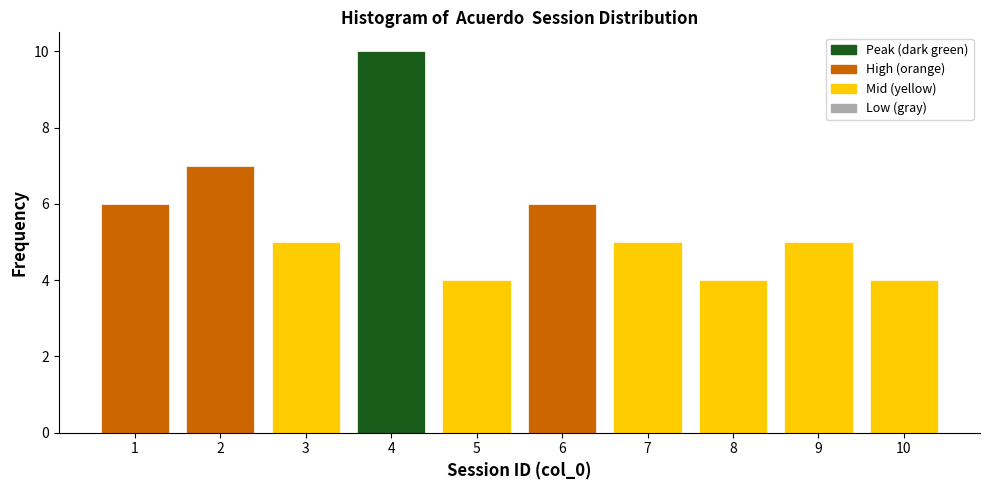

Reading right to left, what are all the values shown in this chart?

10=4	9=5	8=4	7=5	6=6	5=4	4=10	3=5	2=7	1=6